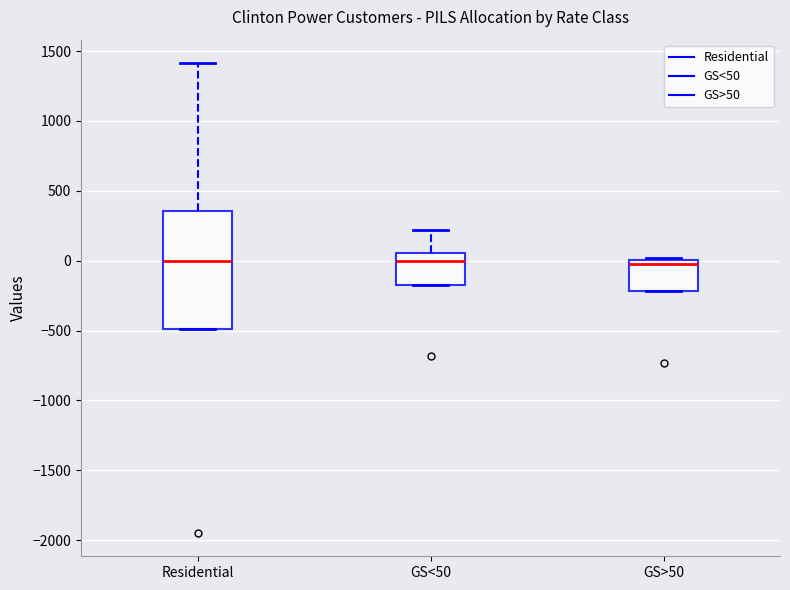

Reading left to right, read every box against the y-axis: the position of its median line, the range the box covers, and the ends of its whiskers. The values are not printed on the chart, so give them approximately, as read against the axis.

Residential: median 0, box -500 to 350, whiskers -500 to 1400
GS<50: median 0, box -150 to 50, whiskers -150 to 200
GS>50: median 0 (just below the box's upper edge), box -200 to 0, whiskers -200 to 0